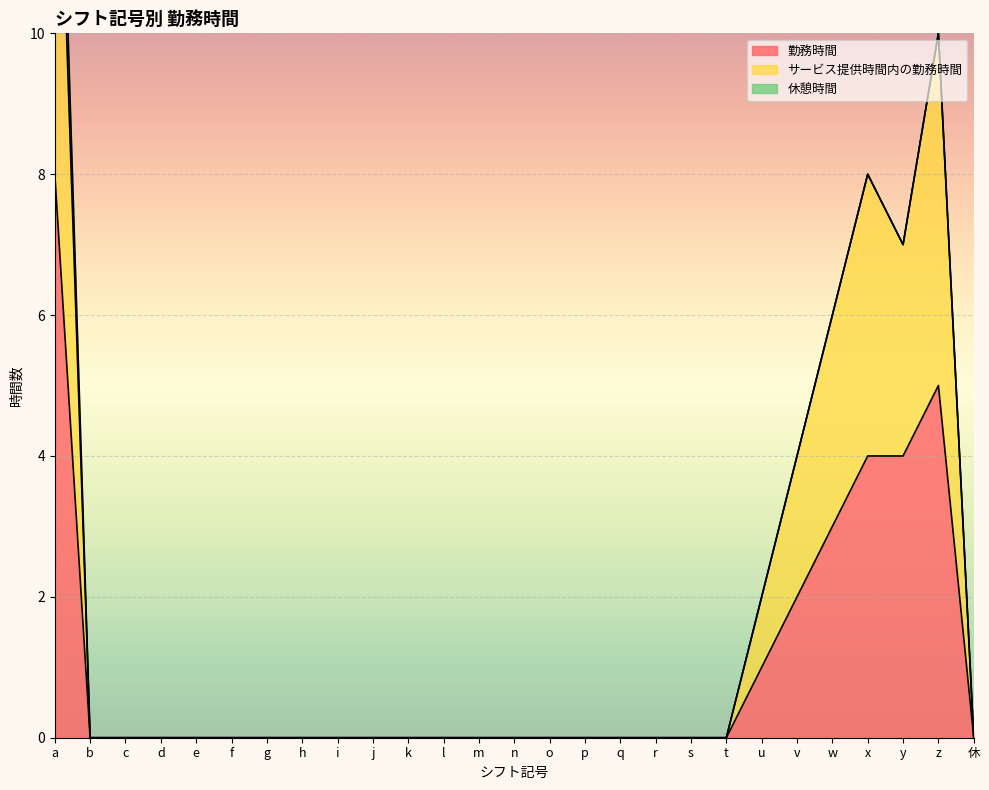

What position from the left is n?

14